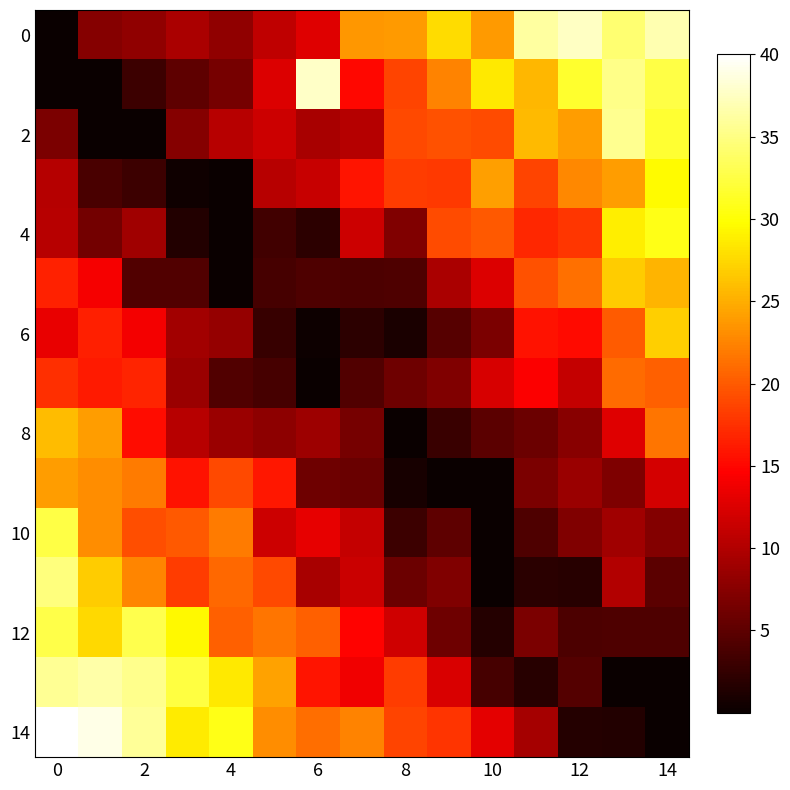

How many data points in 12 are less than 14?

7